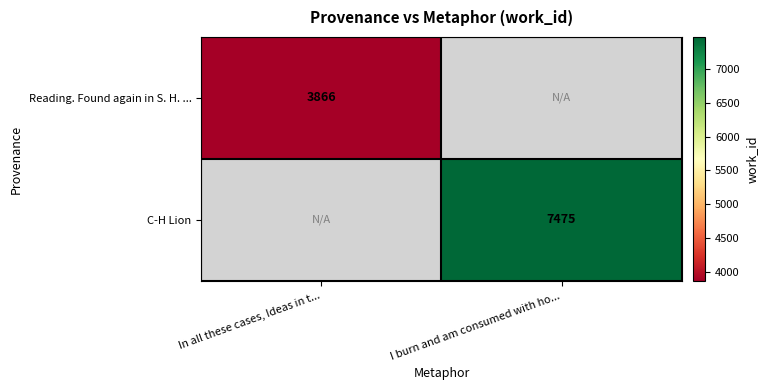

The value of Reading. Found again in S. H. ... at In all these cases, Ideas in t... is 3866. True or false?

True